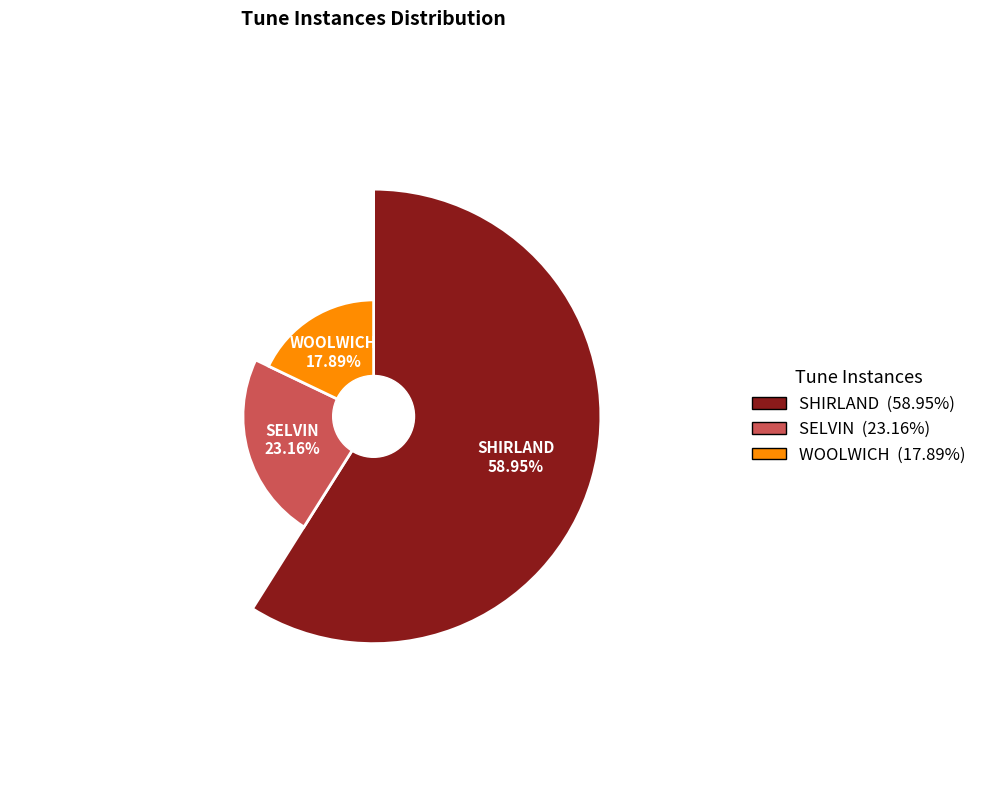

To the nearest percent, what portion does SELVIN represent?

23%